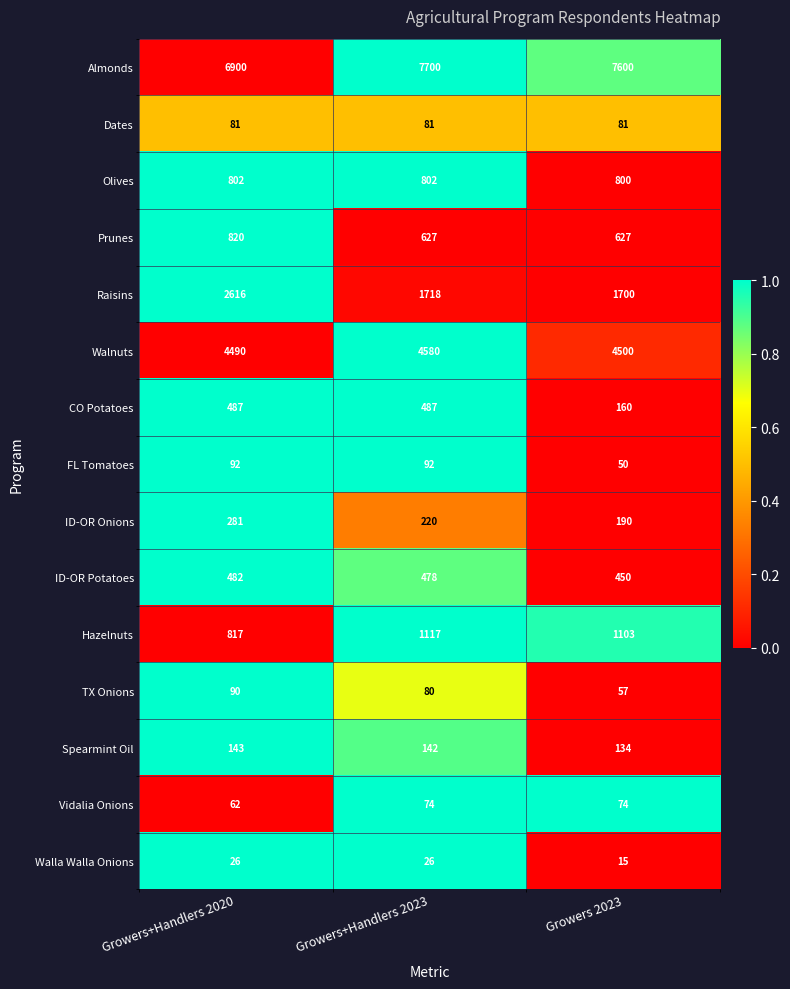

What is the greatest value displayed?

7700